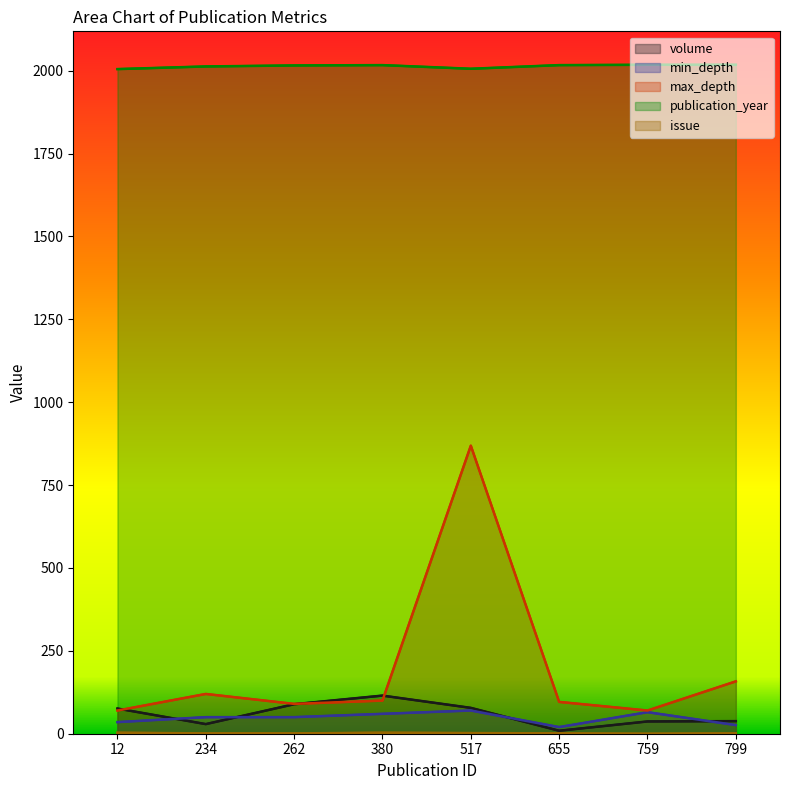

At which label does issue first exceed 1?

12